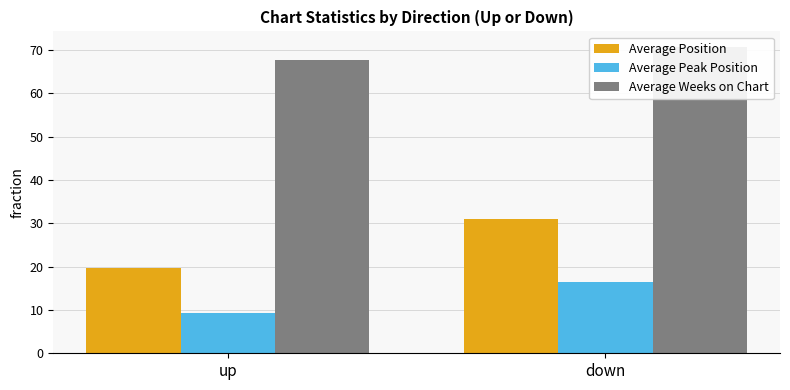

Where is Average Peak Position nearest to the value 12?

up